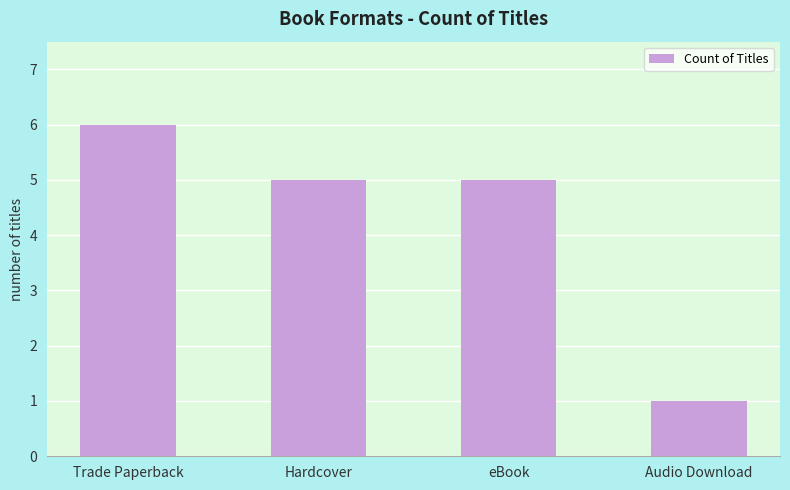

What is the smallest value displayed?

1